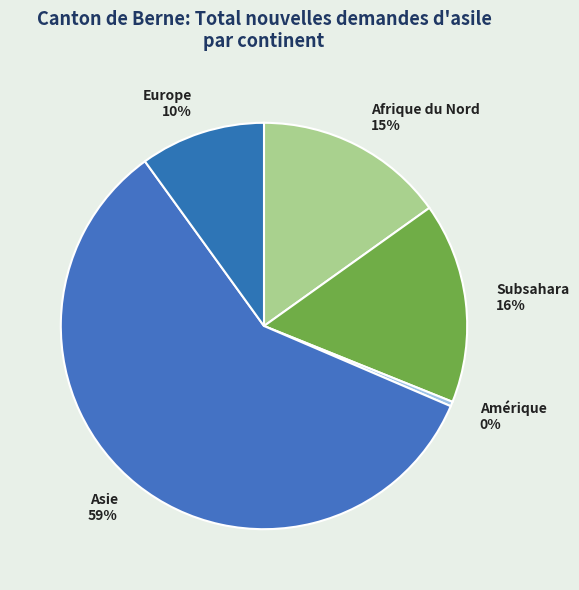

Rank the categories by value from highest to lowest.

Asie, Subsahara, Afrique du Nord, Europe, Amérique